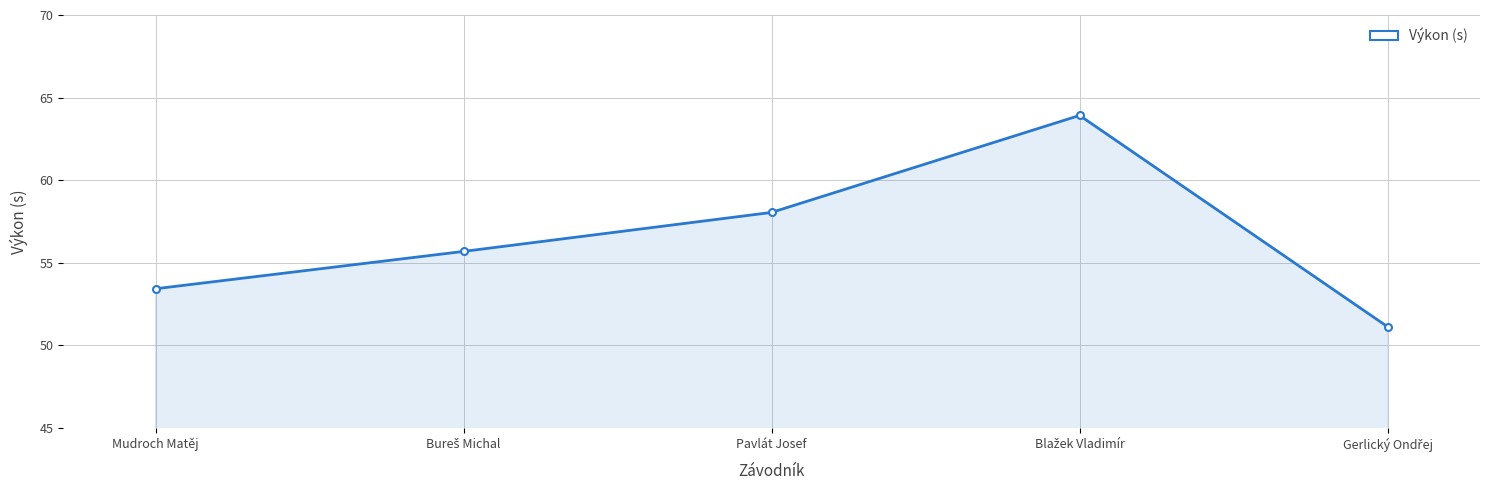

How many points are higher than both their immediate neighbors (excluding endpoints)?

1